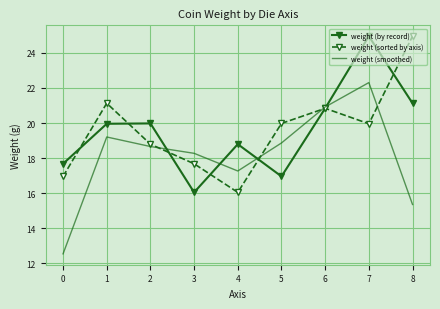

Rank the series at 8 from highest to lowest value.

weight (sorted by axis), weight (by record), weight (smoothed)